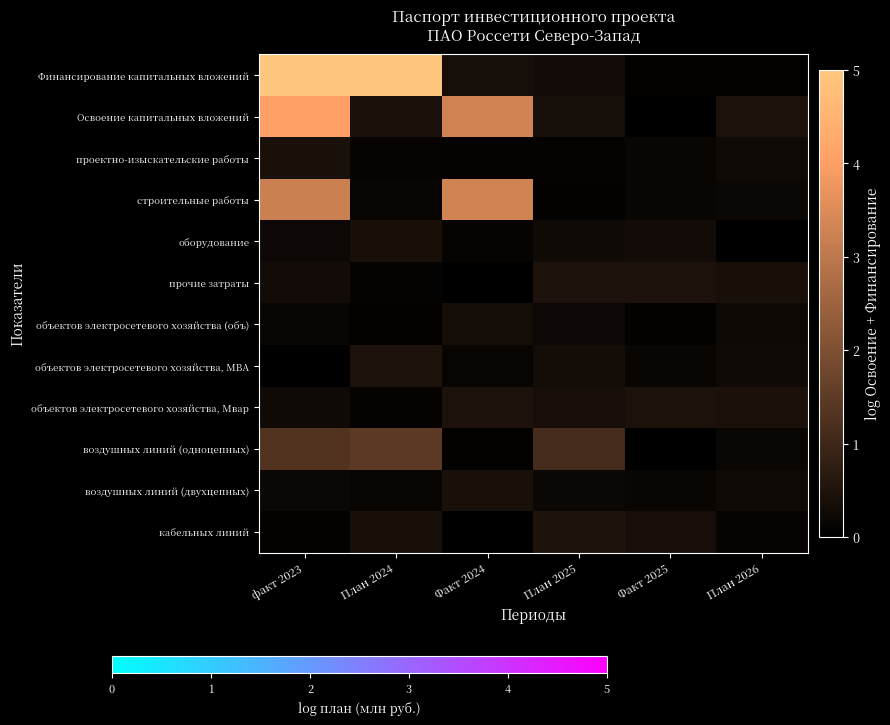

Which series has the largest range (max minus min)?

Финансирование капитальных вложений